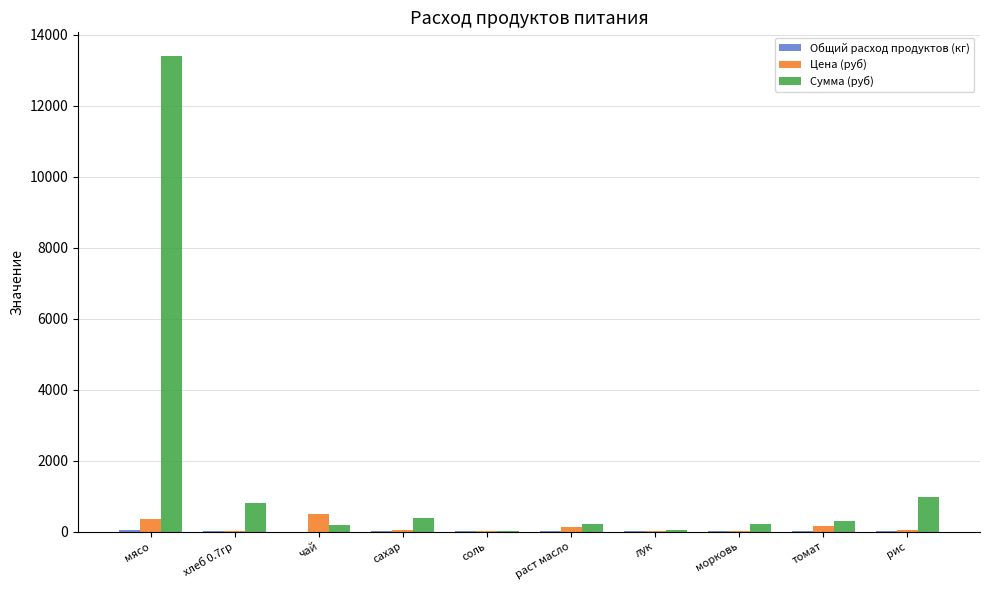

What is the sum of all Цена (руб) values?

1311.9